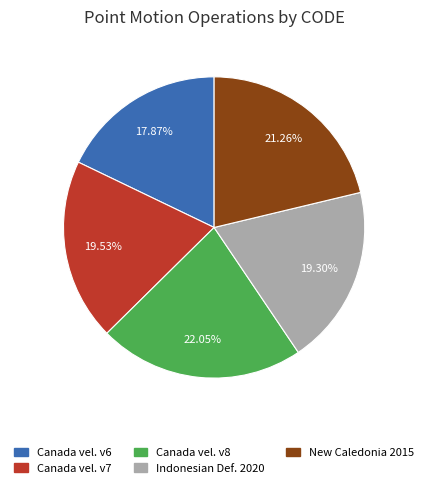

How many segments does this pie chart have?

5